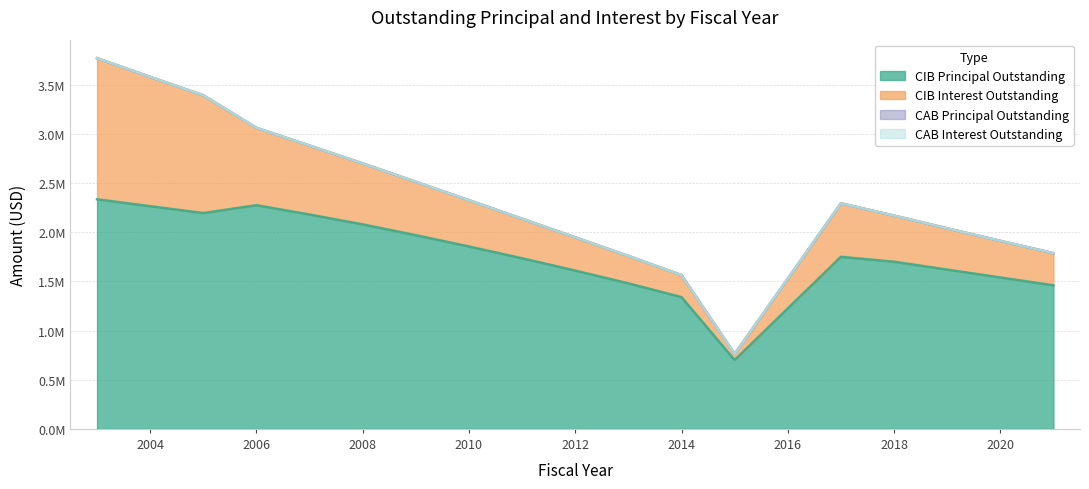

True or false: CIBInterestOutstanding and CABPrincipalOutstanding intersect in this chart.

False